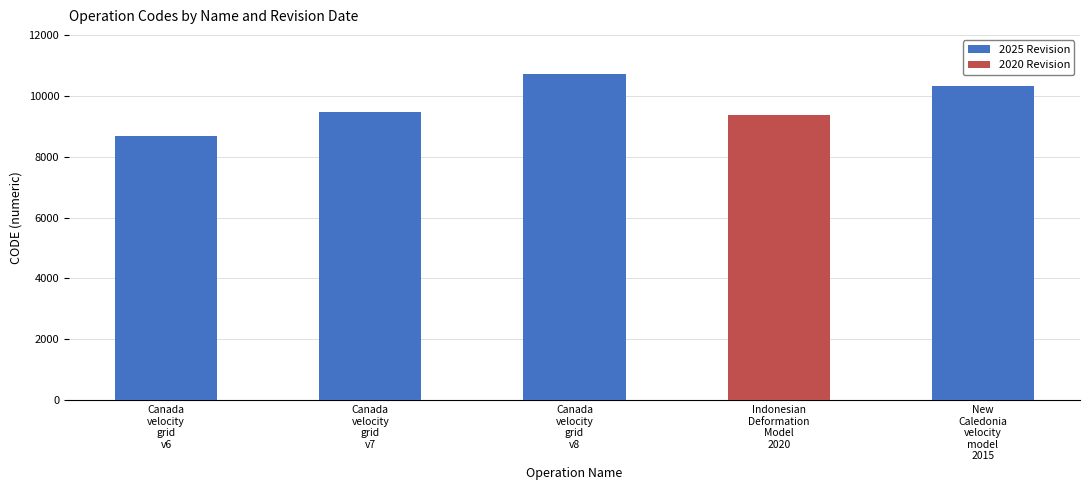

At Canada
velocity
grid
v8, list the series in order from smallest to largest.

2020 Revision, 2025 Revision